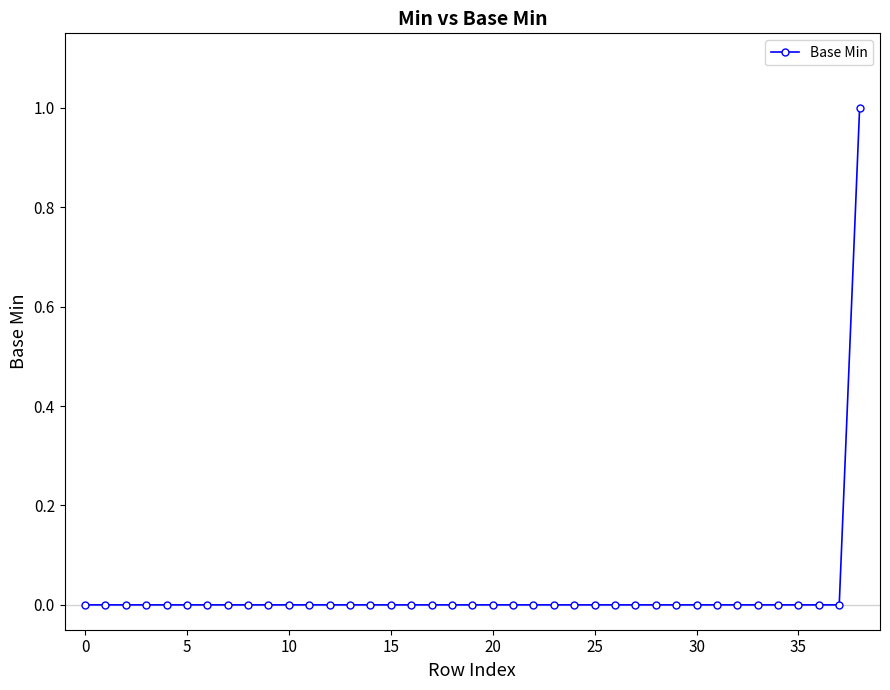

Reading left to right, transcribe all the data shown in this chart.

0	0	0	0	0	0	0	0	0	0	0	0	0	0	0	0	0	0	0	0	0	0	0	0	0	0	0	0	0	0	0	0	0	0	0	0	0	0	1